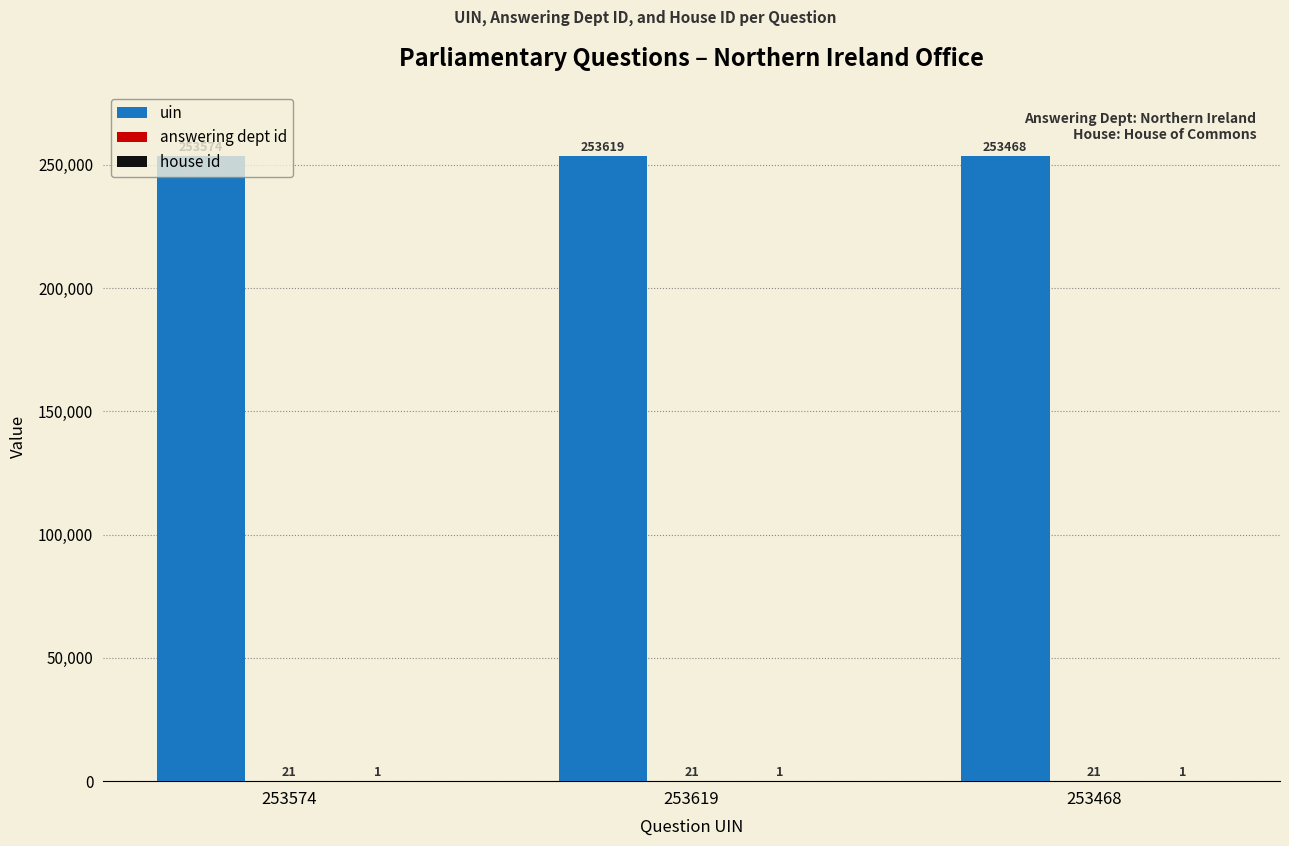

Where is uin nearest to the value 253543?

253574